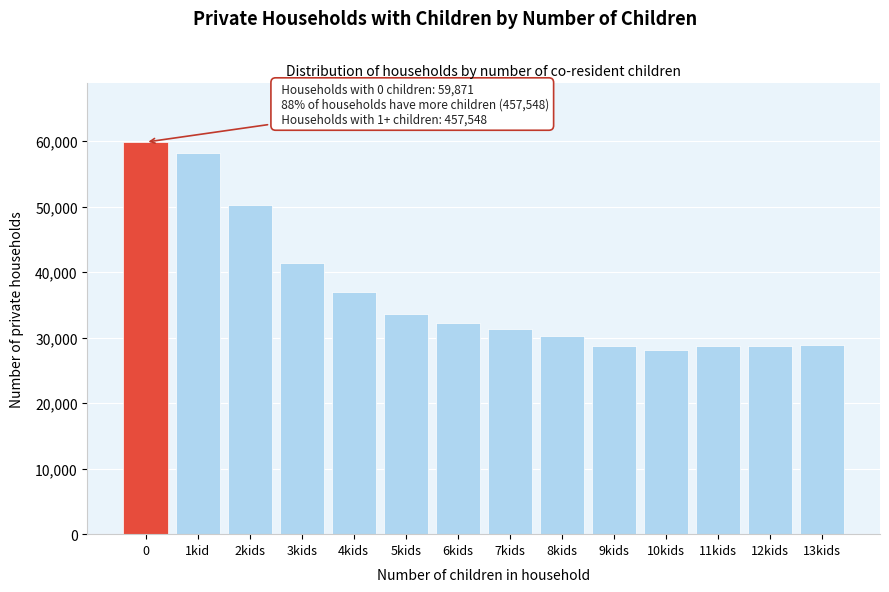

Between 12kids and 8kids, which is larger?

8kids